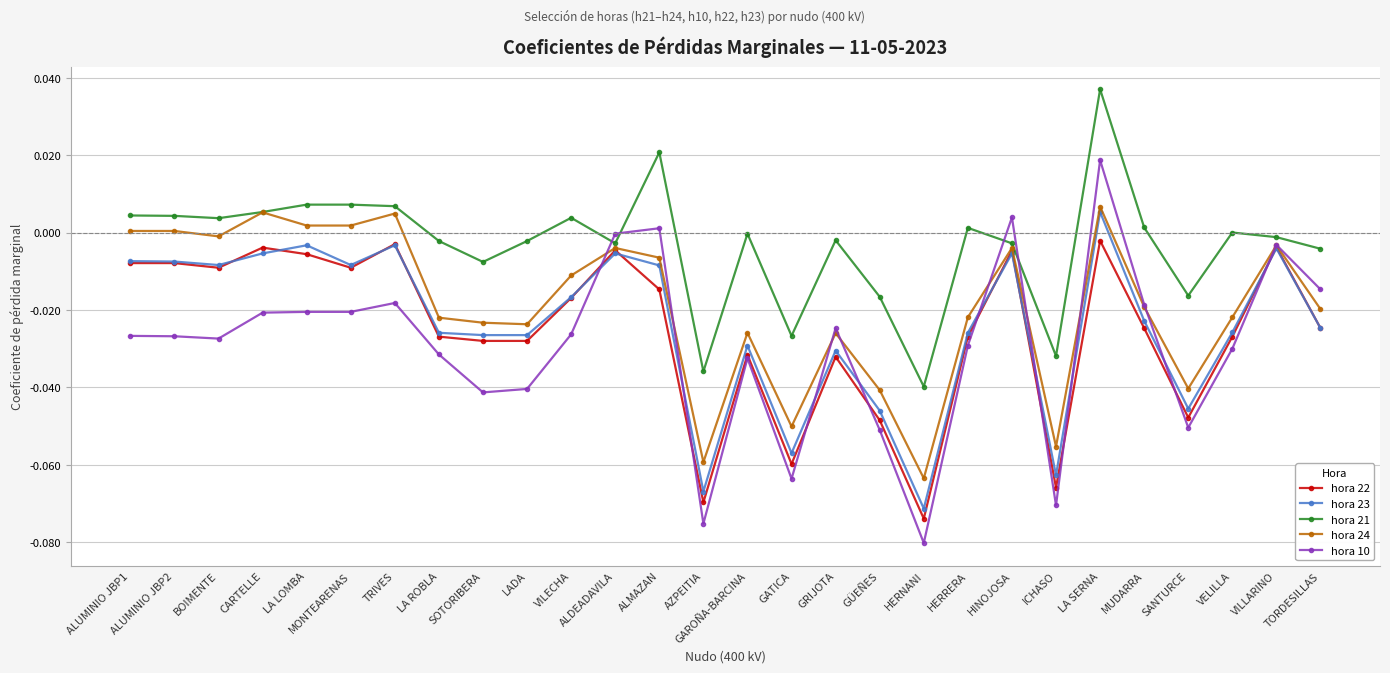

Which series has the largest range (max minus min)?

hora 10